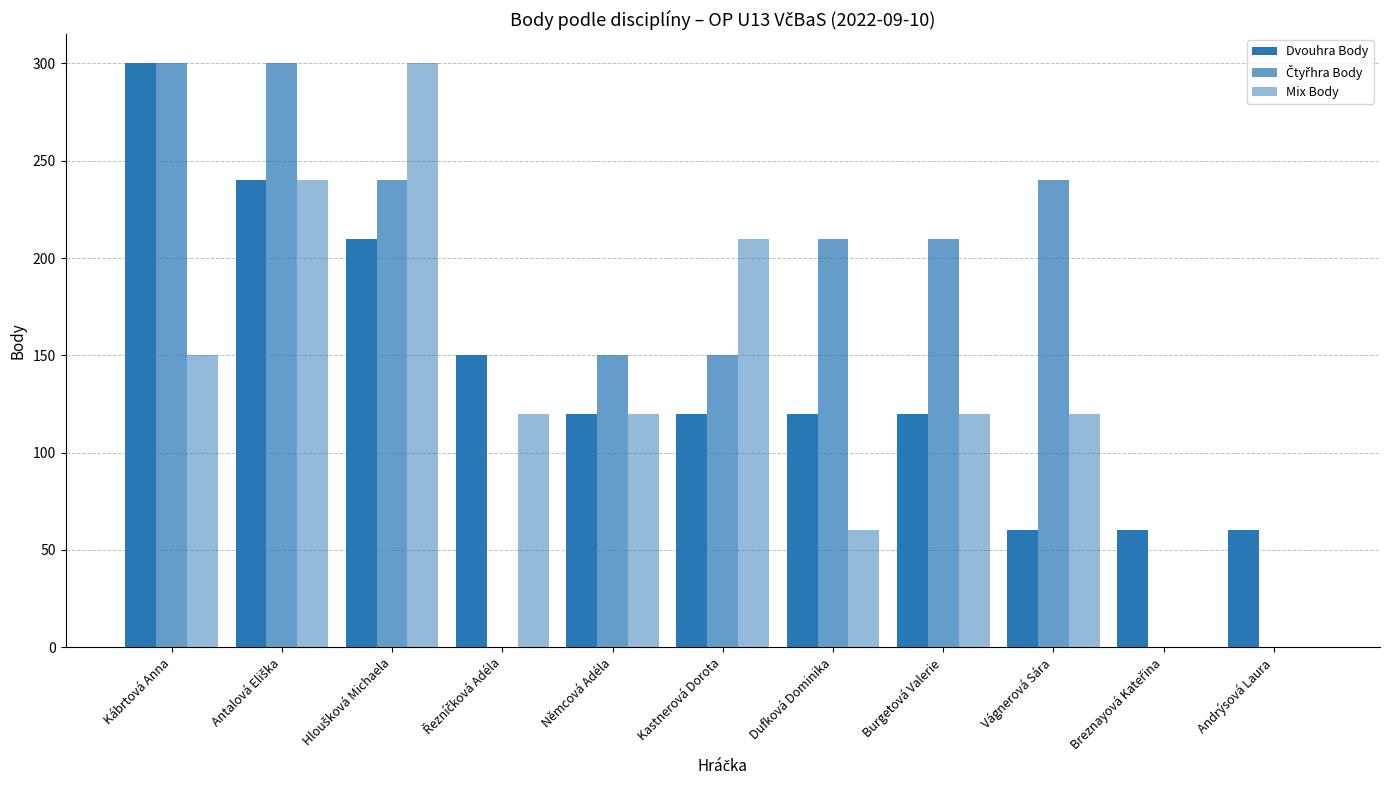

Which series has the widest spread of values?

Čtyřhra Body